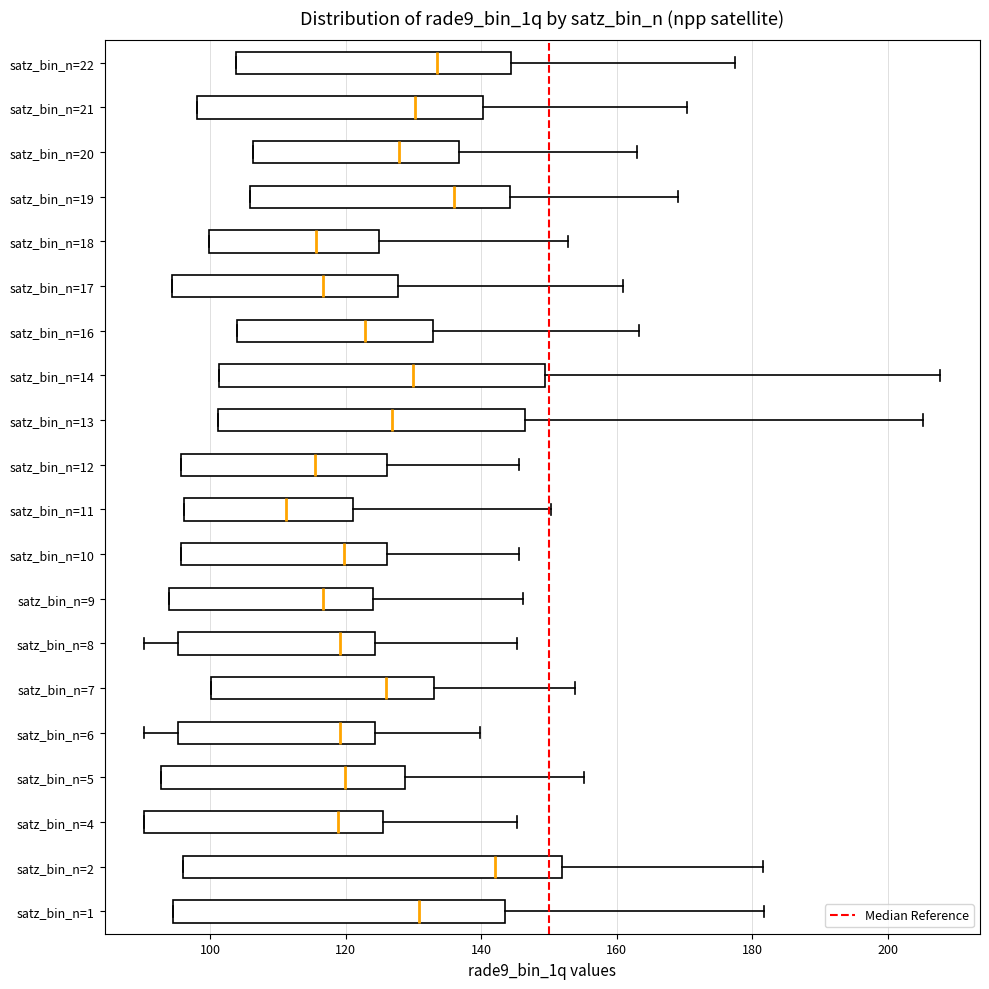

Which box has the furthest to the left median line?

satz_bin_n=11